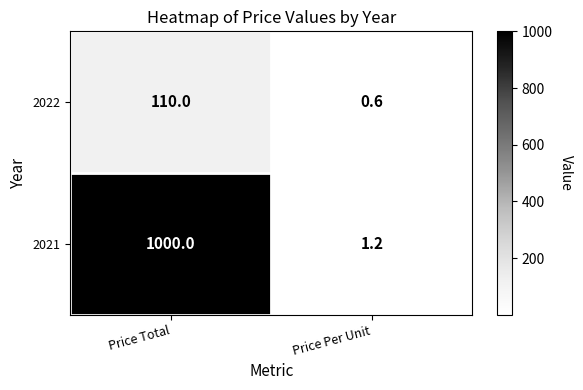

At Price Per Unit, list the series in order from smallest to largest.

2022, 2021